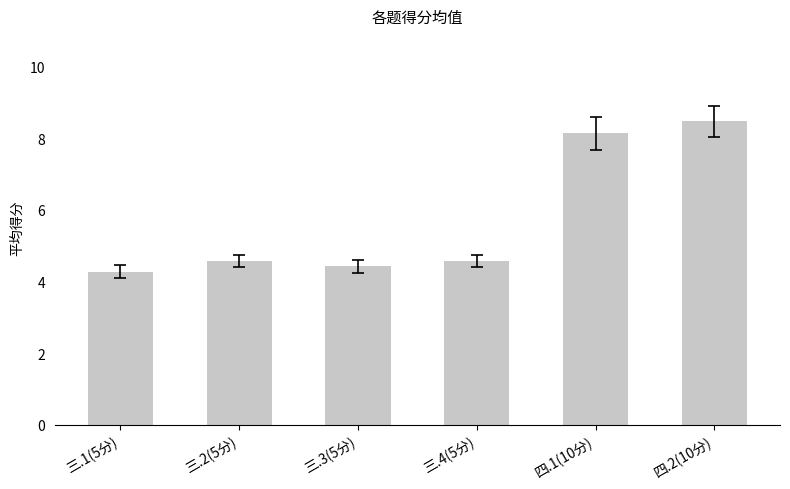

What is the greatest value displayed?

8.5